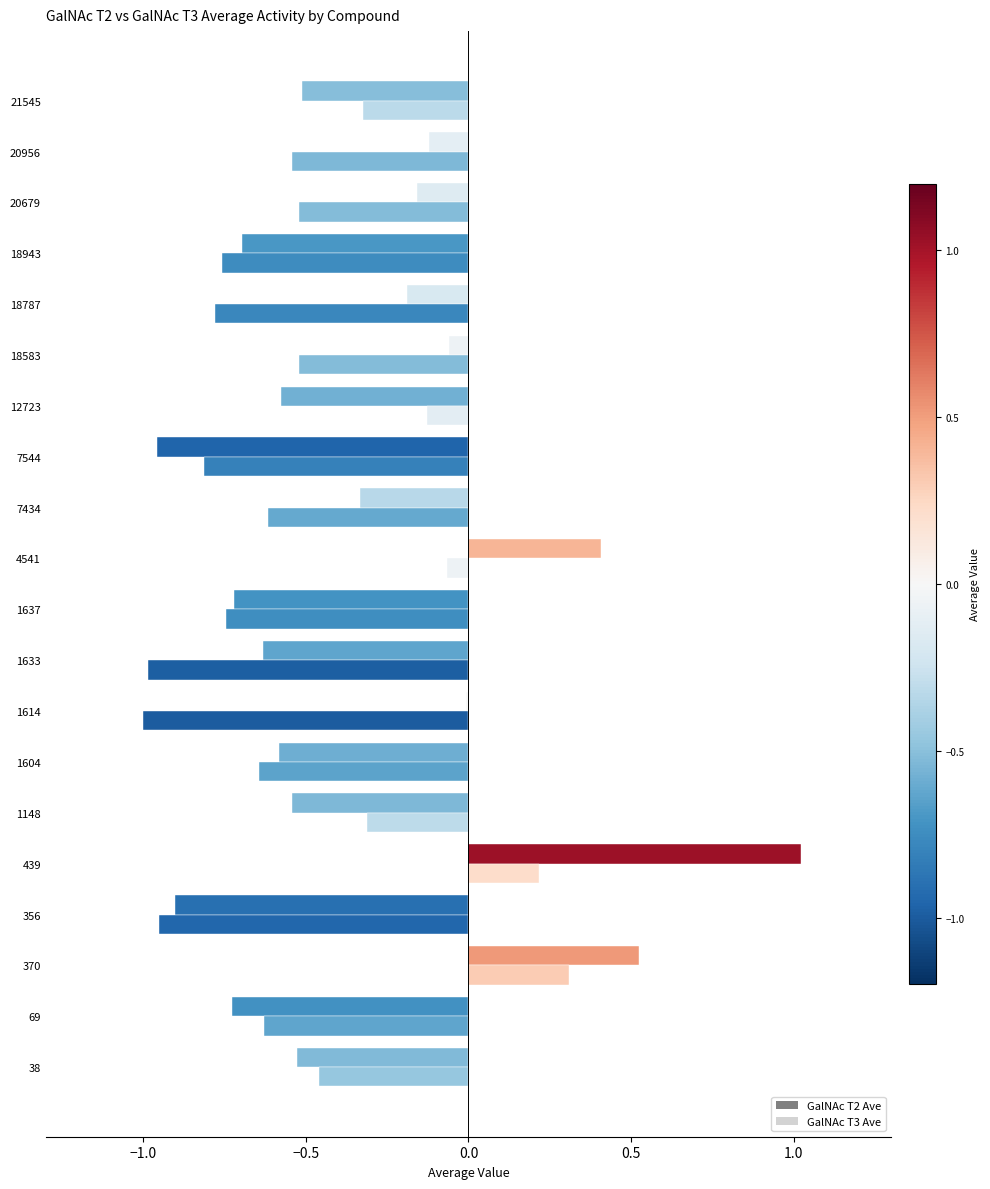

Reading left to right, list all the values displayed in this chart.

GalNAc T2 Ave: -0.5	-0.7	0.5	-0.9	1.0	-0.5	-0.6	-0.0	-0.6	-0.7	0.4	-0.3	-1.0	-0.6	-0.1	-0.2	-0.7	-0.2	-0.1	-0.5
GalNAc T3 Ave: -0.5	-0.6	0.3	-1.0	0.2	-0.3	-0.6	-1.0	-1.0	-0.7	-0.1	-0.6	-0.8	-0.1	-0.5	-0.8	-0.8	-0.5	-0.5	-0.3